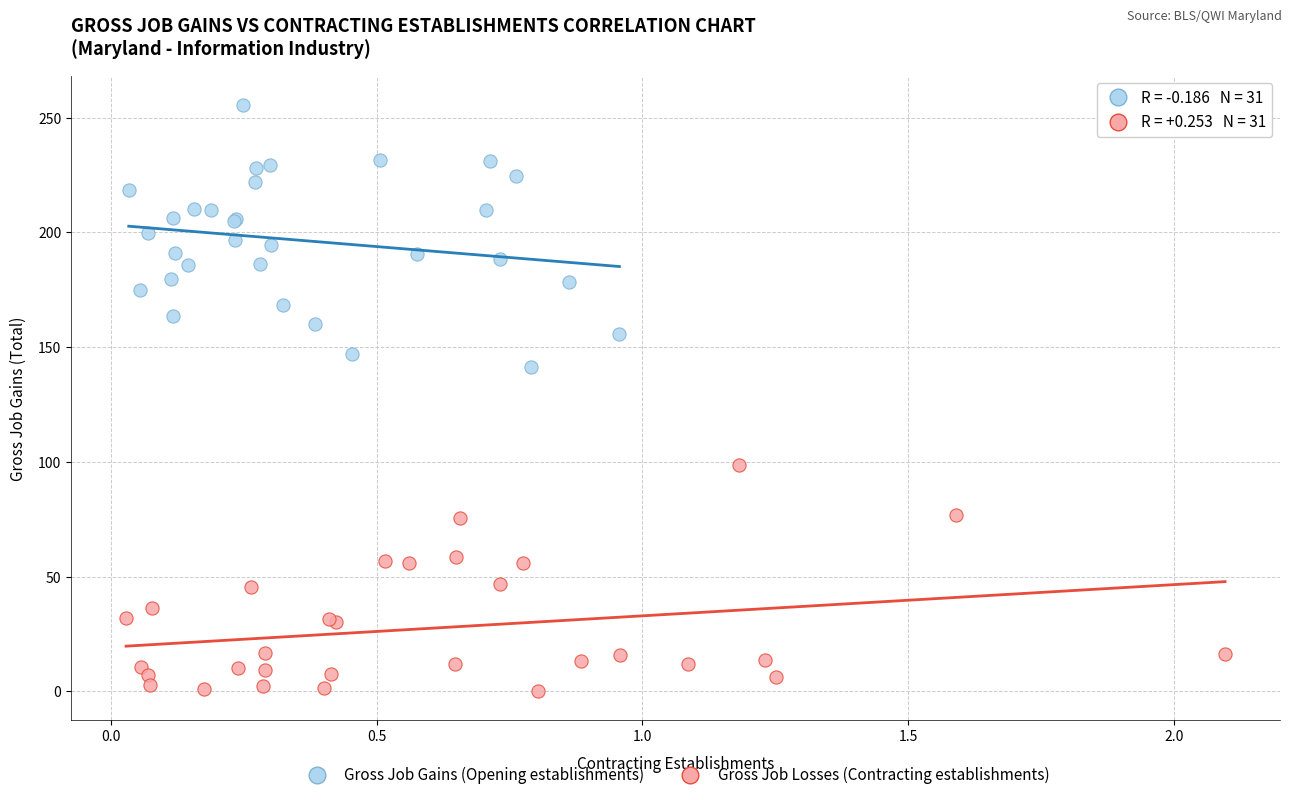

Which series contains the lowest Y value?

Gross Job Losses (Contracting establishments)